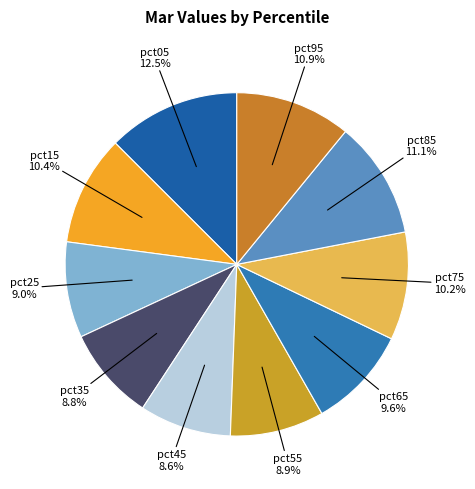

Which slice is the largest?

pct05